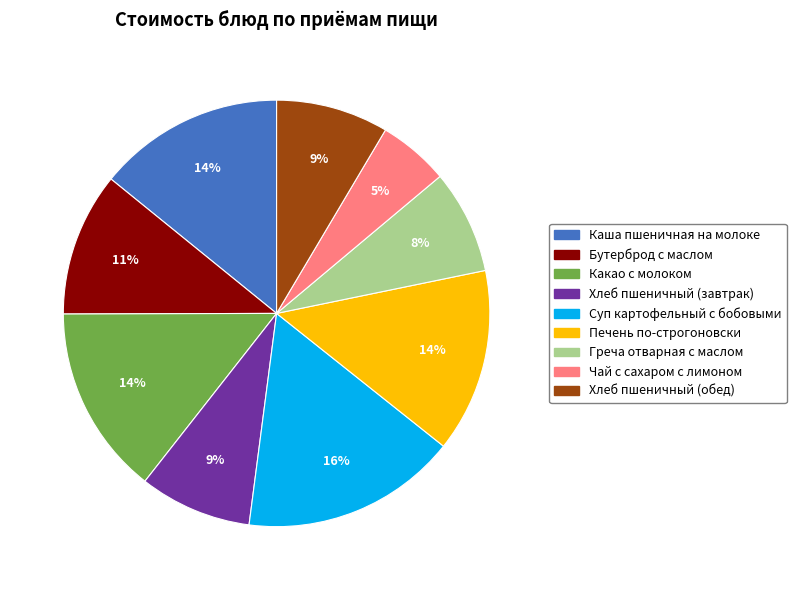

Is there any slice that represents more than half of the pie?

No